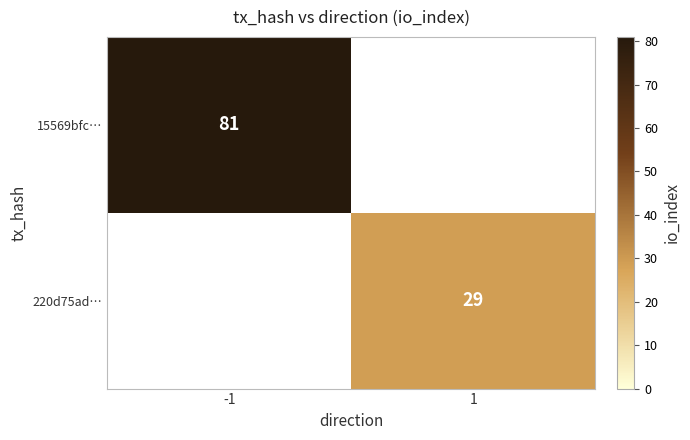

Is the value of 15569bfc… at -1 greater than the value of 220d75ad… at 1?

Yes